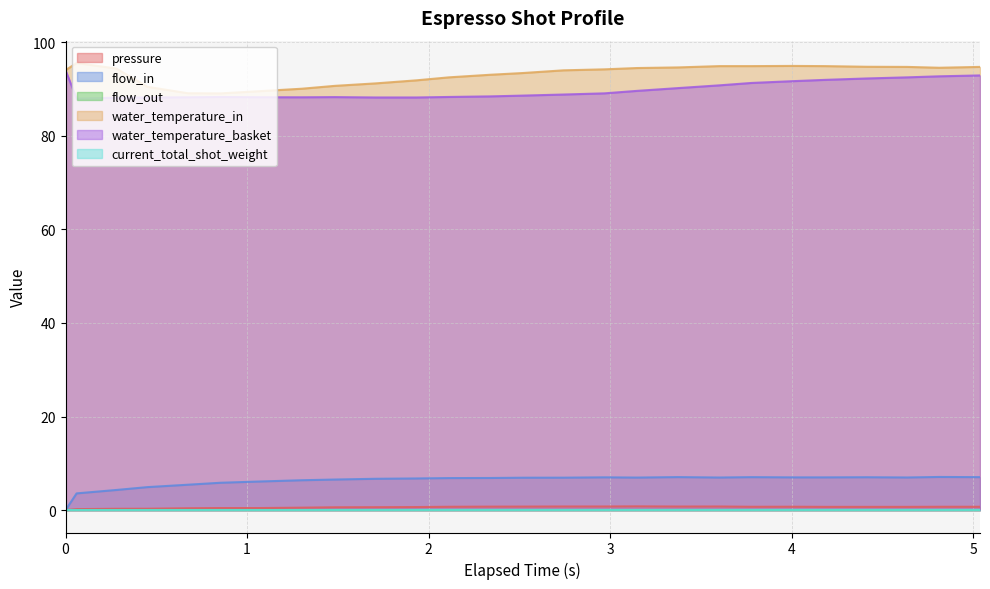

The pressure series shows 0.2 at 0.061. True or false?

True